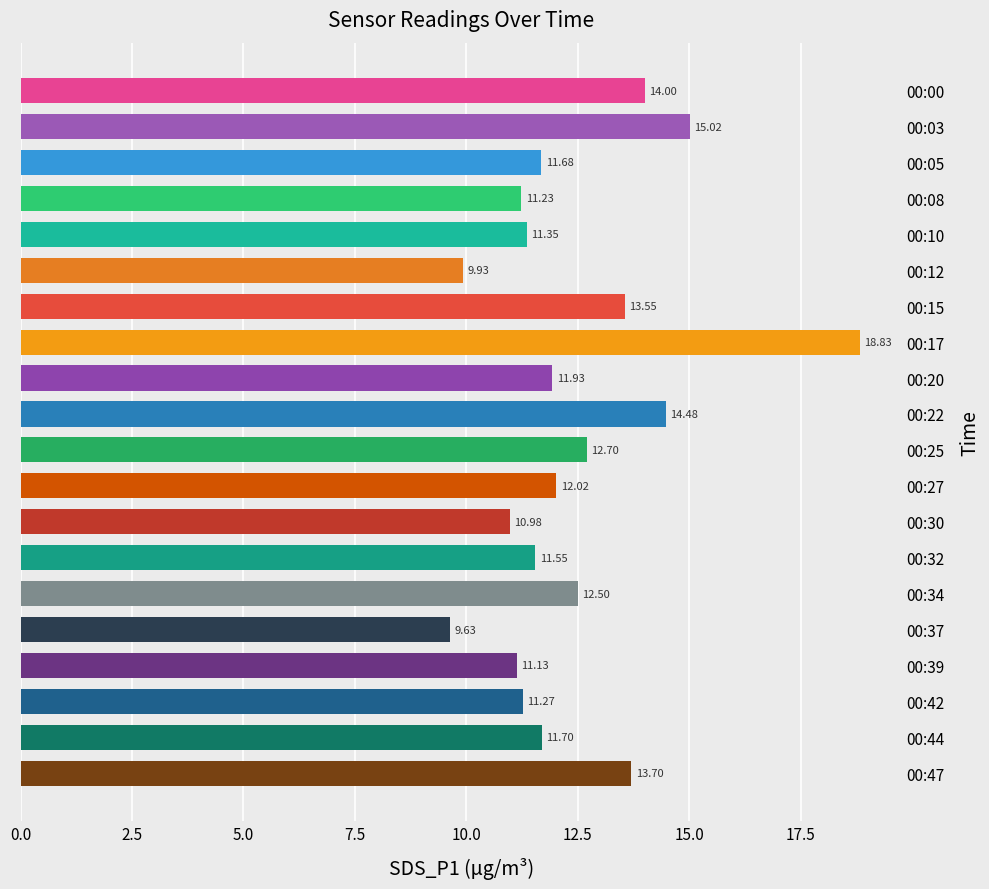

Which category has the lowest value across all series?

00:37